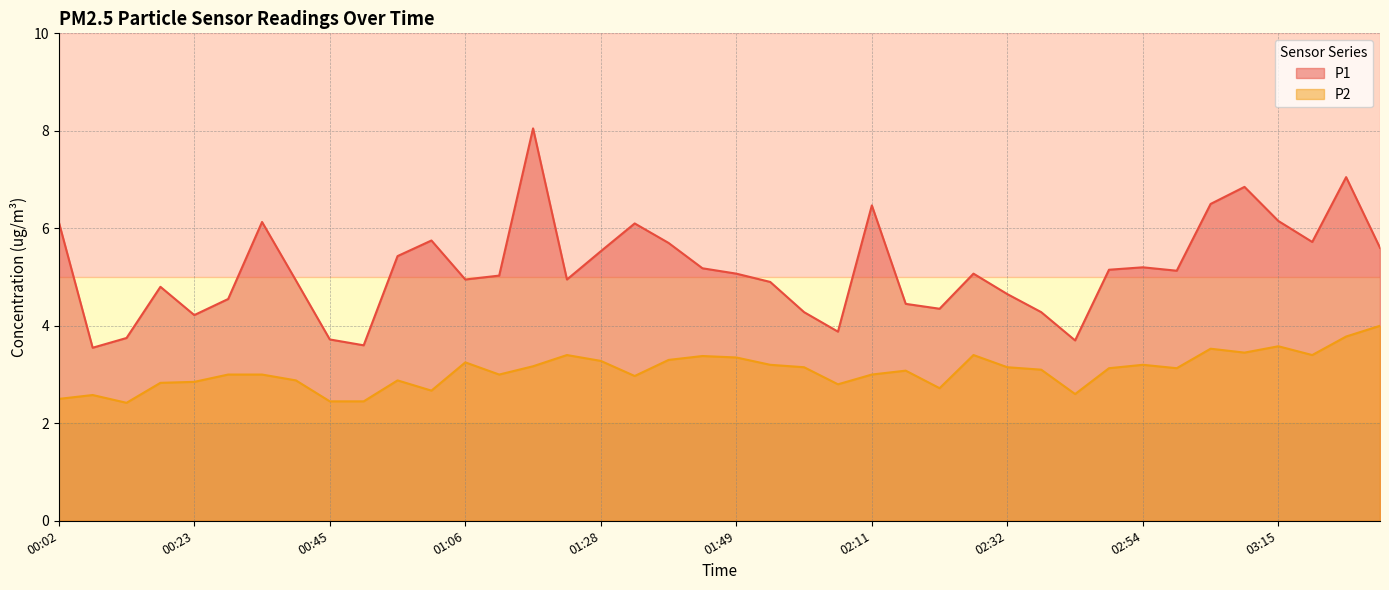

Rank the series at 01:44 from highest to lowest value.

P1, P2